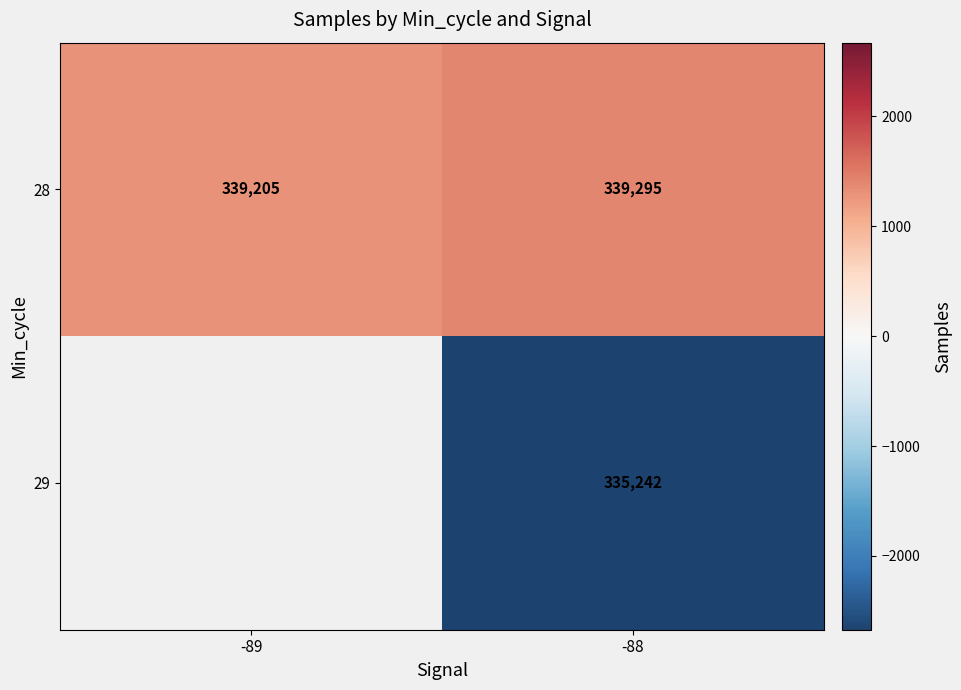

Is it true that 28 equals 1381.3 at -88?

True